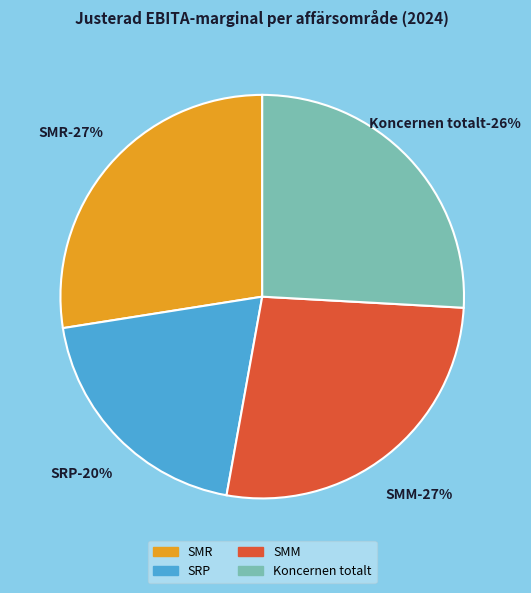

How many slices are in this pie chart?

4